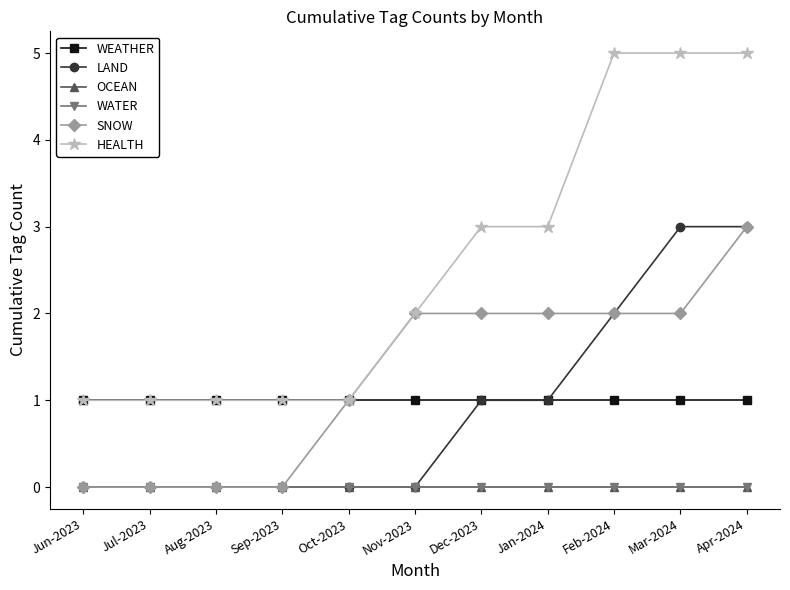

Which has a higher value, Jul-2023 or Jan-2024?

Jul-2023